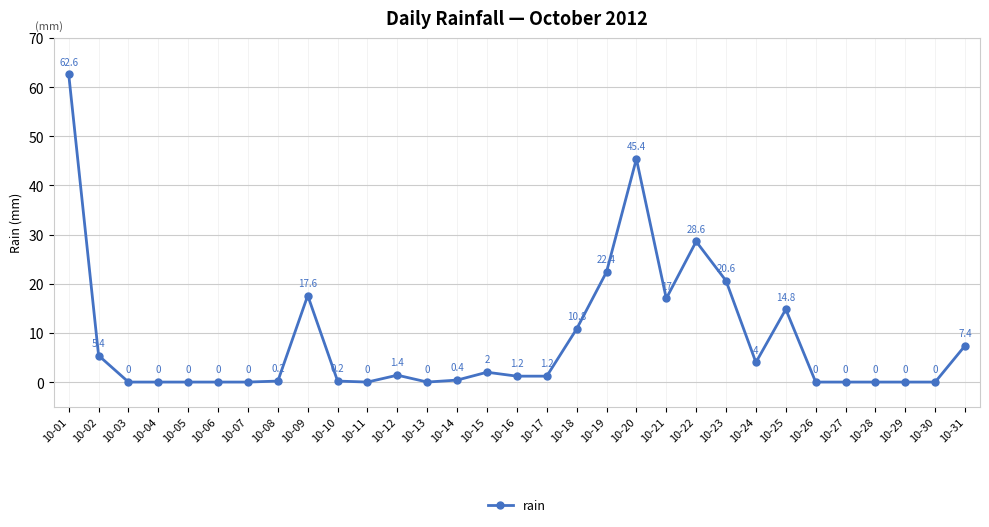

What is the difference between the maximum and minimum values?

62.6